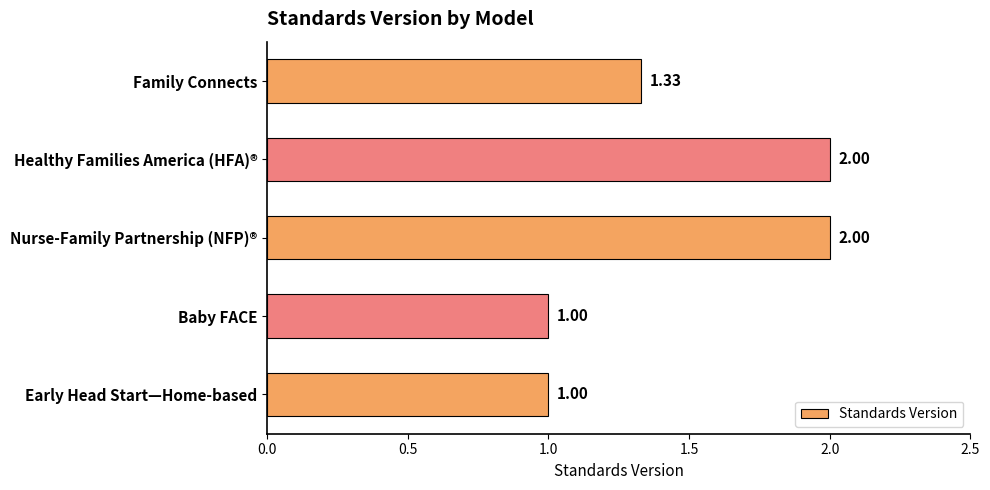

What is the change in value from Healthy Families America (HFA)® to Baby FACE?

-1.0